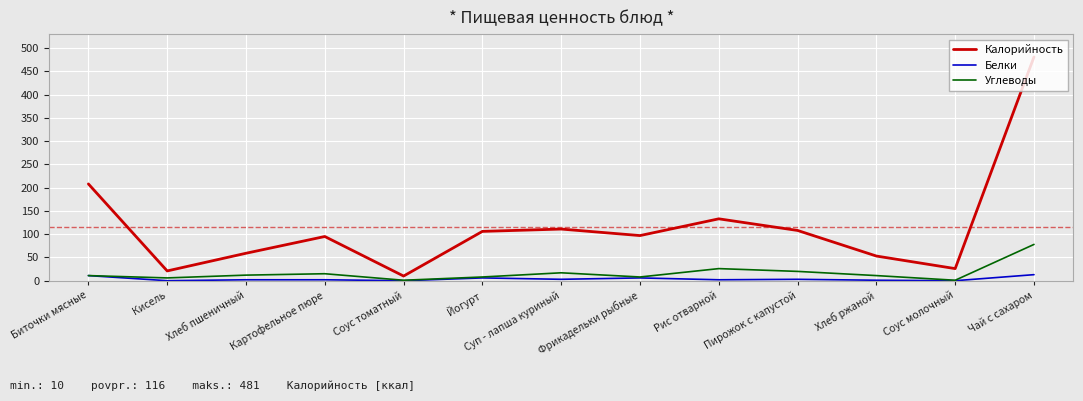

The Углеводы series shows 17 at Суп - лапша куриный. True or false?

True